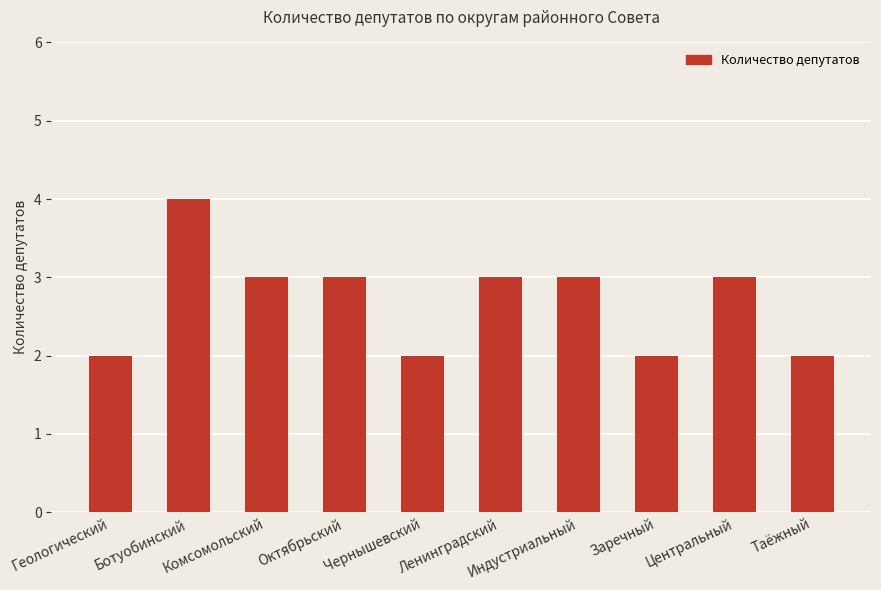

How many data points does each series have?

10